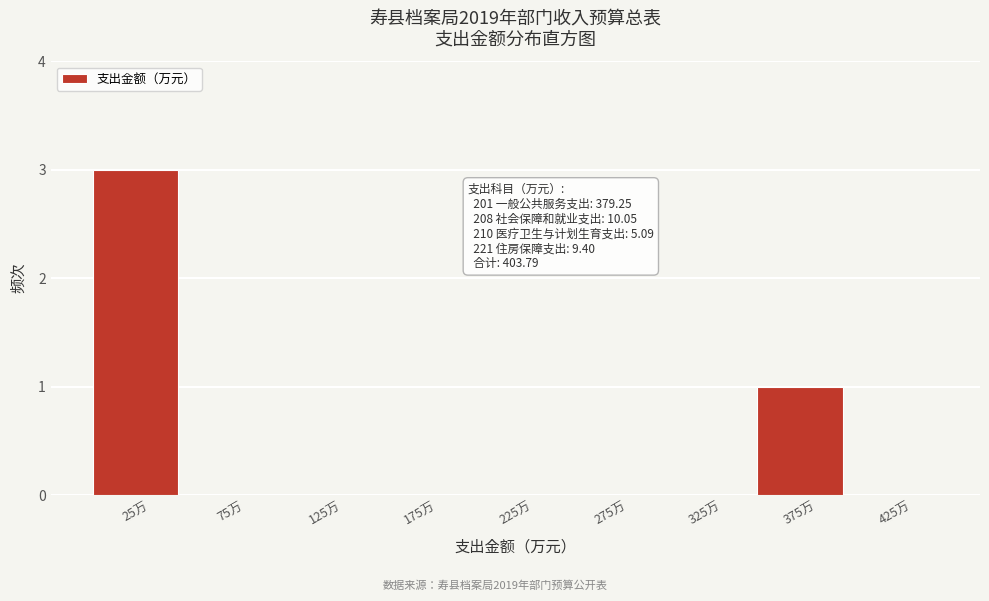

Reading left to right, extract all data points from this chart.

25万=3	75万=0	125万=0	175万=0	225万=0	275万=0	325万=0	375万=1	425万=0